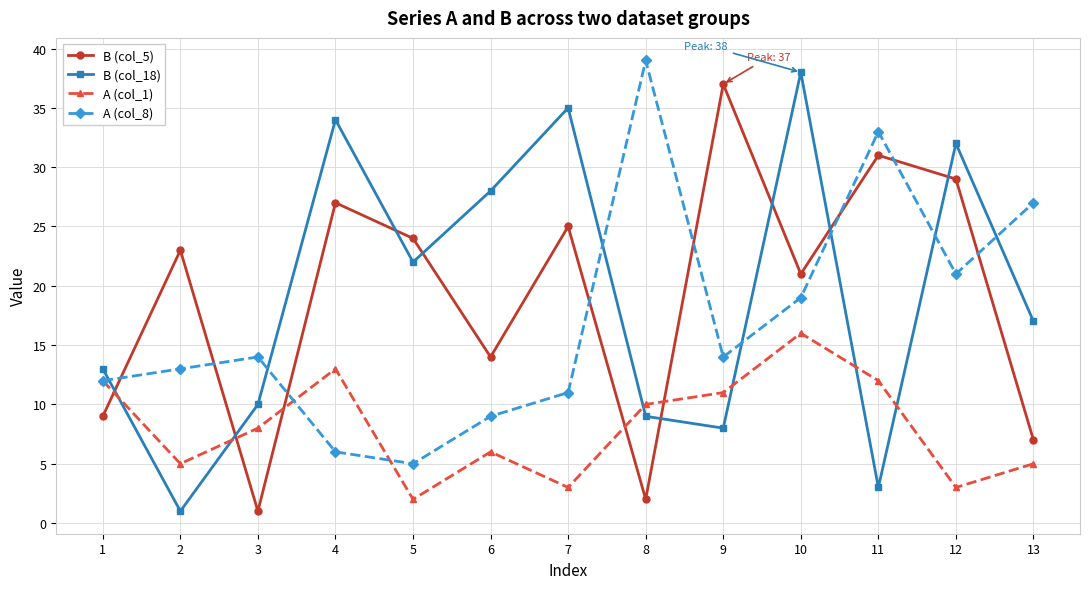

Which series changed the most between 7 and 11?

B (col_18)